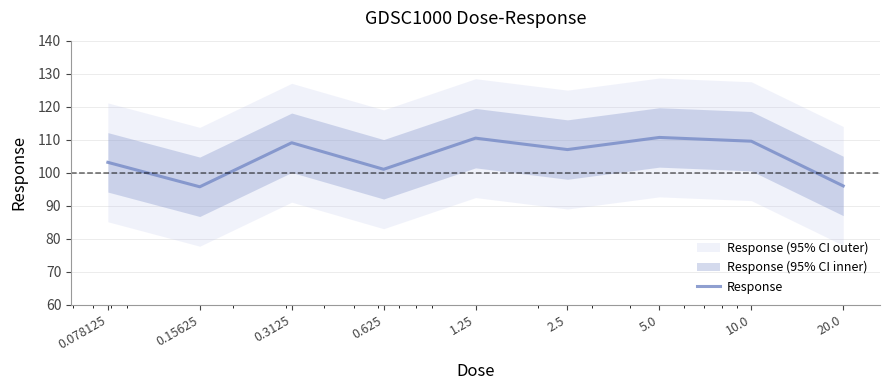

What is the sum of the values at 0.3125 and 0.15625?

204.8